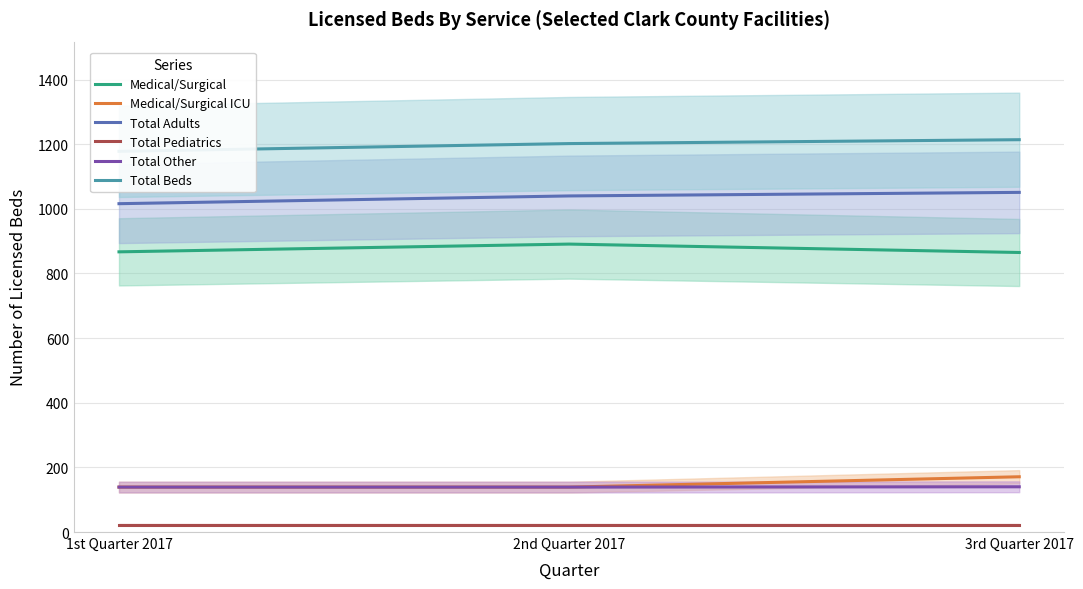

What is the label of the 2nd point from the right?

2nd Quarter 2017